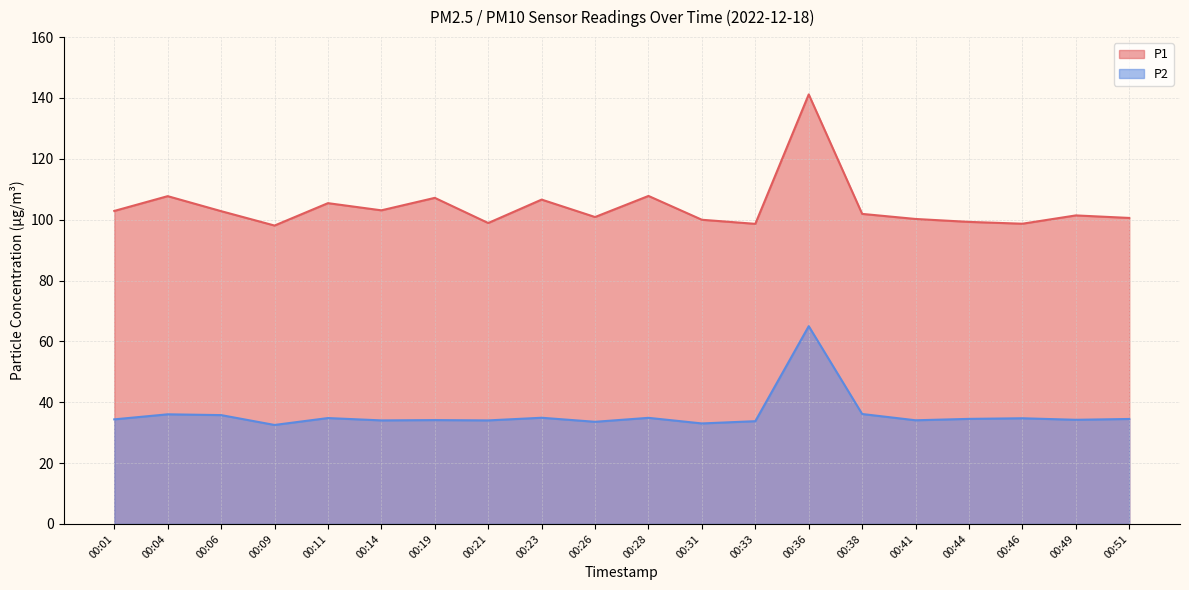

What is the average value of the P1 series?

104.2